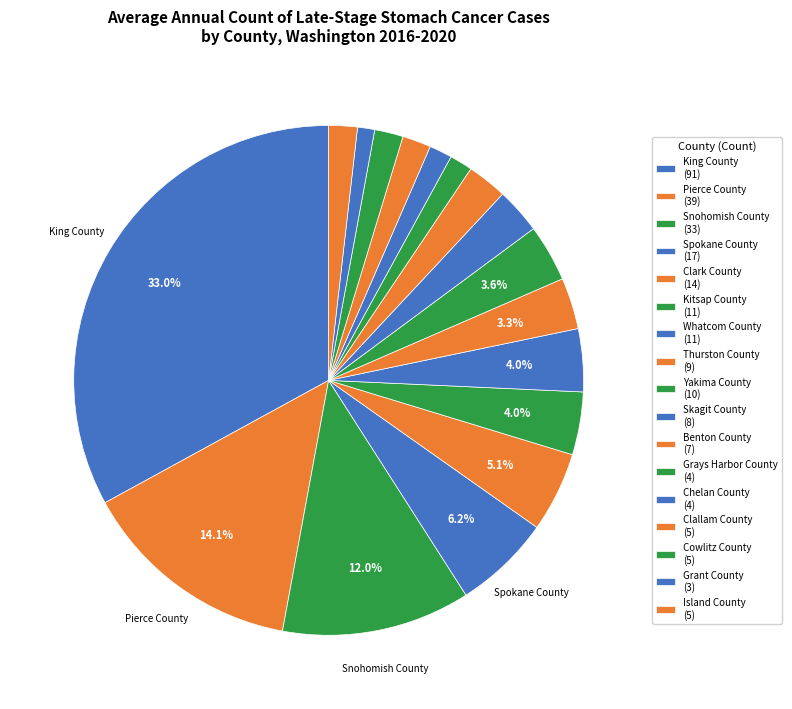

Rank the categories by value from lowest to highest.

Grant County, Grays Harbor County, Chelan County, Clallam County, Cowlitz County, Island County, Benton County, Skagit County, Thurston County, Yakima County, Kitsap County, Whatcom County, Clark County, Spokane County, Snohomish County, Pierce County, King County